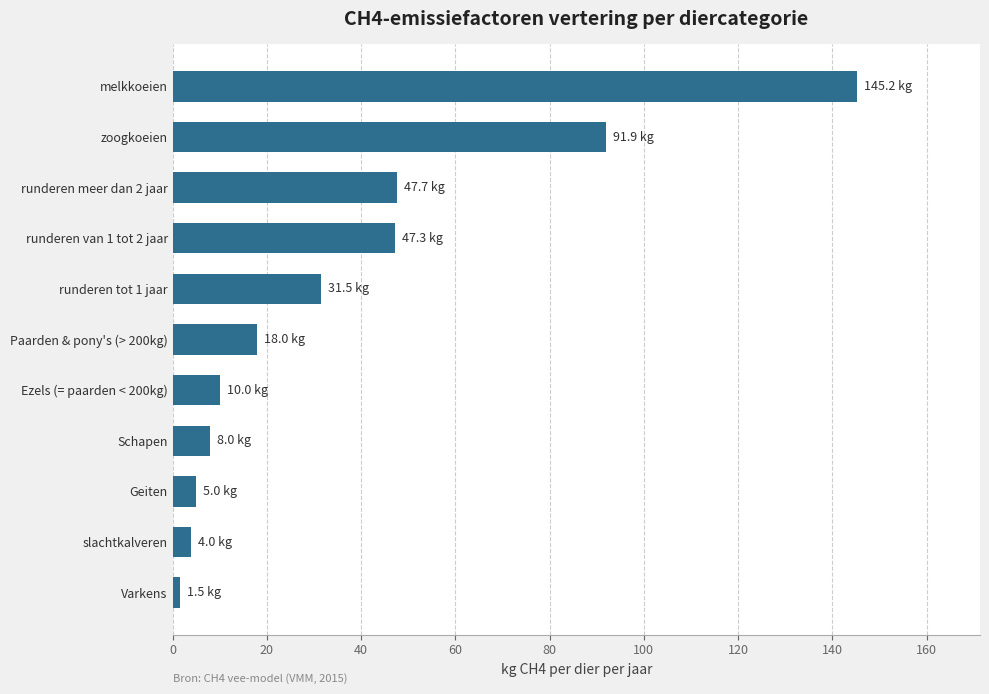

At which label is the value closest to 73?

zoogkoeien